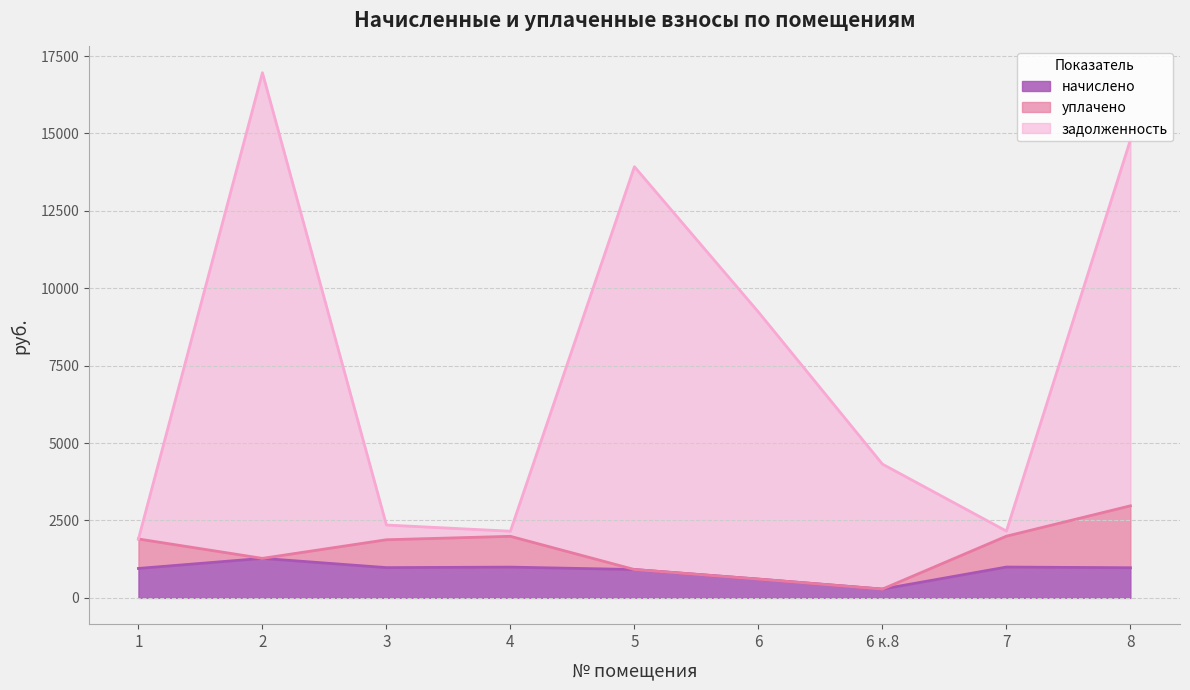

What is the sum of the начислено values at 5 and 3?

1894.6